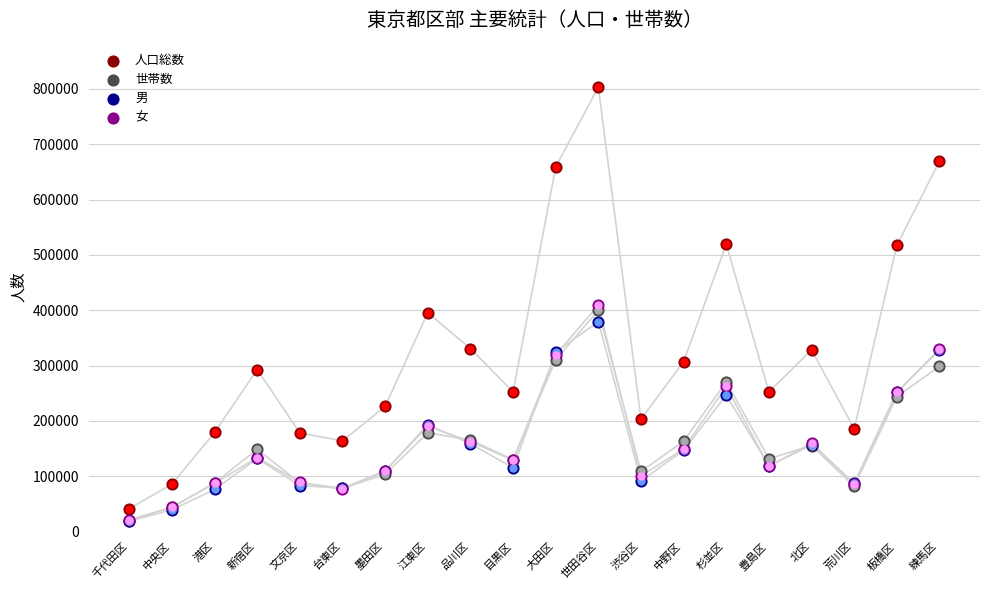

What is the total value across all series at 品川区?

817563